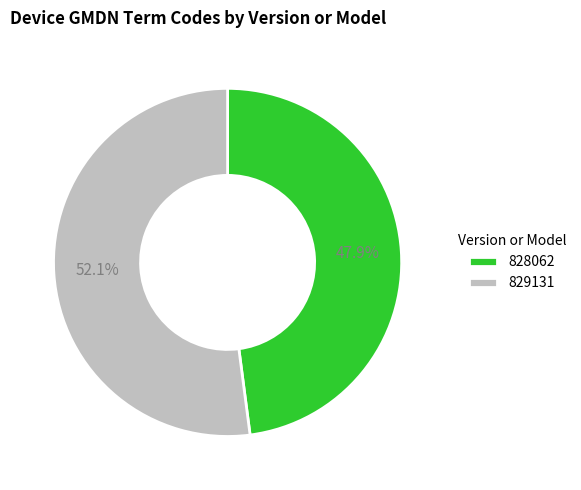

What percentage is NOT represented by 829131?

47.9%